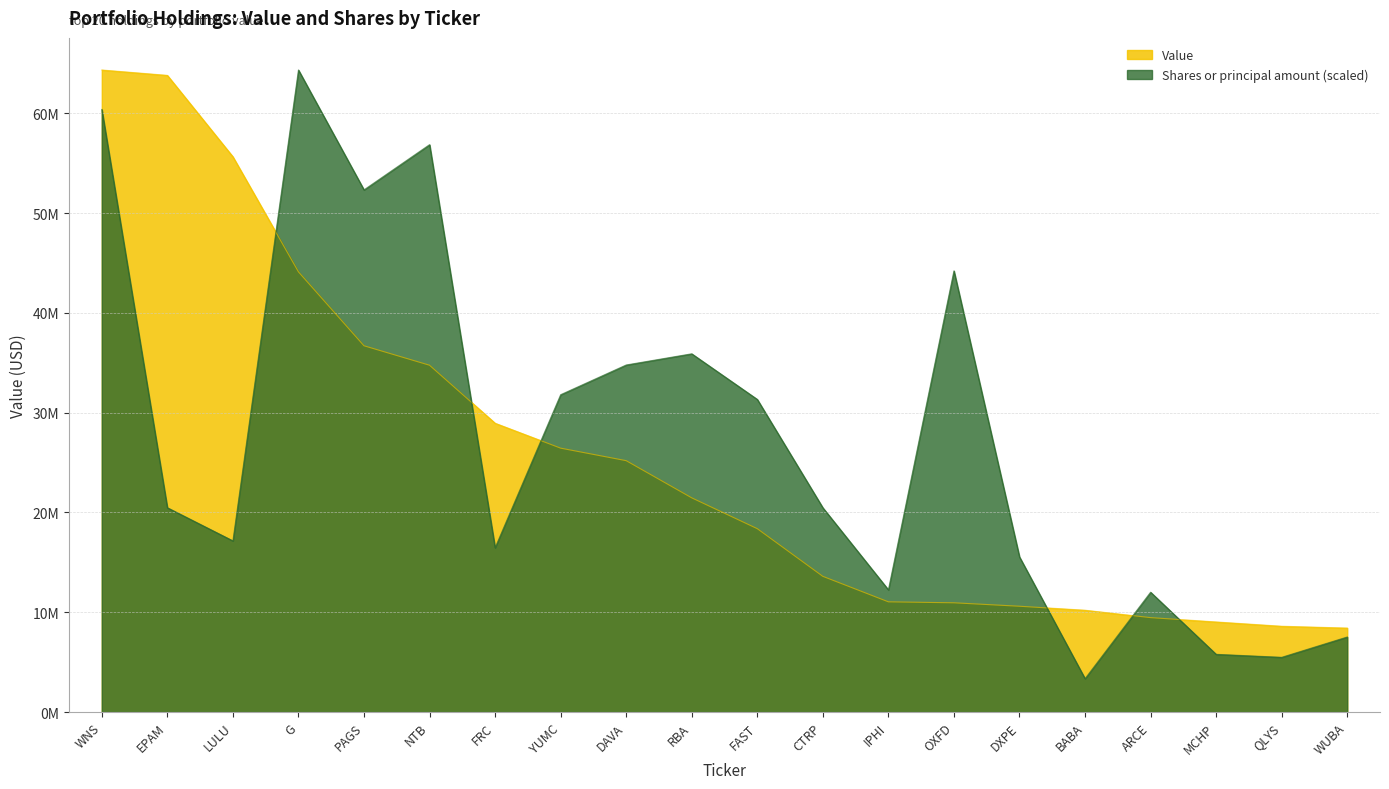

At which label is Shares or principal amount closest to 33836974?

DAVA